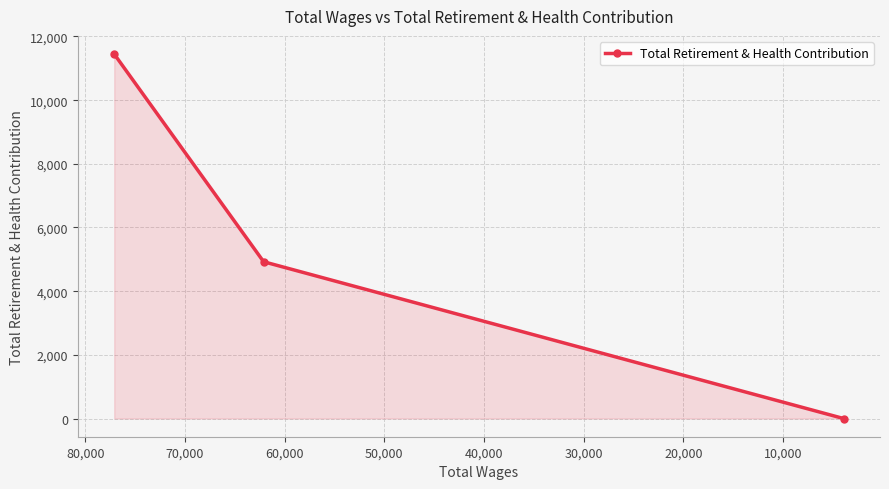

The value at 0 is 18555. True or false?

False